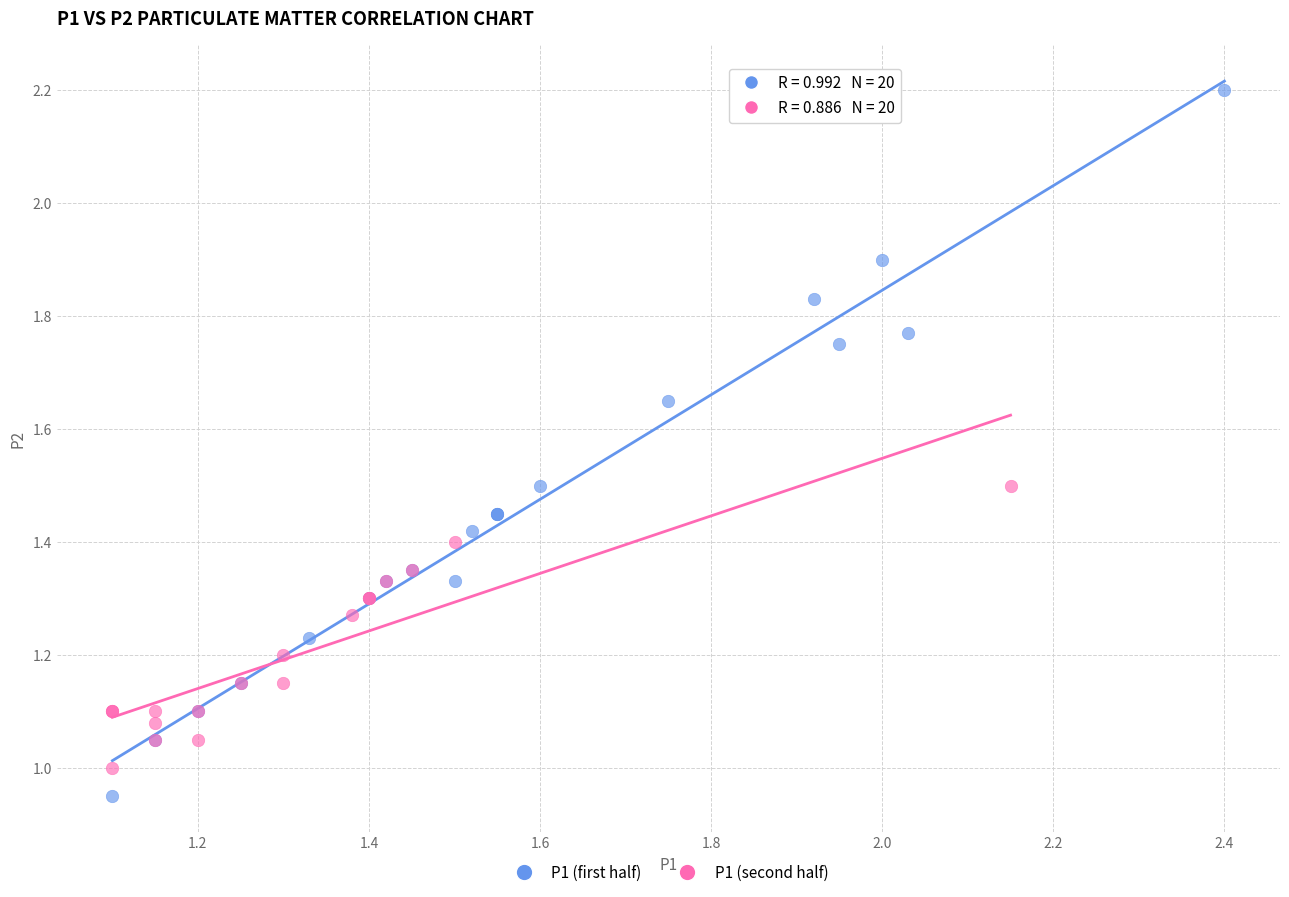

Which series has the widest spread of Y values?

P1 (first half)